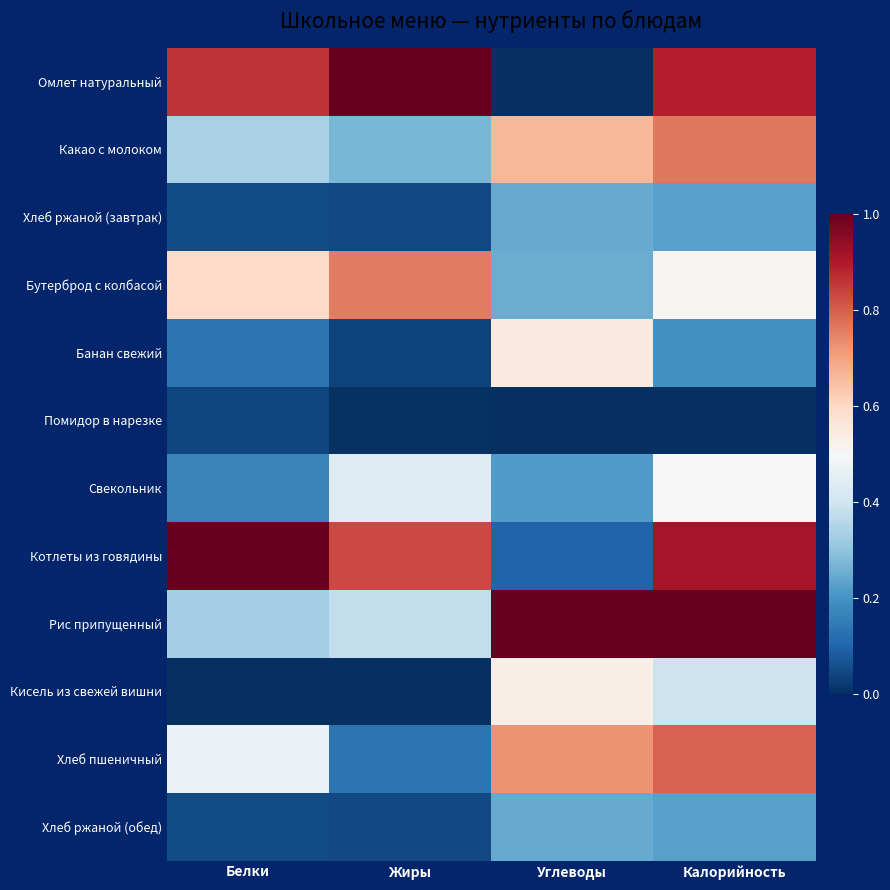

Count the number of data series in this chart.

12